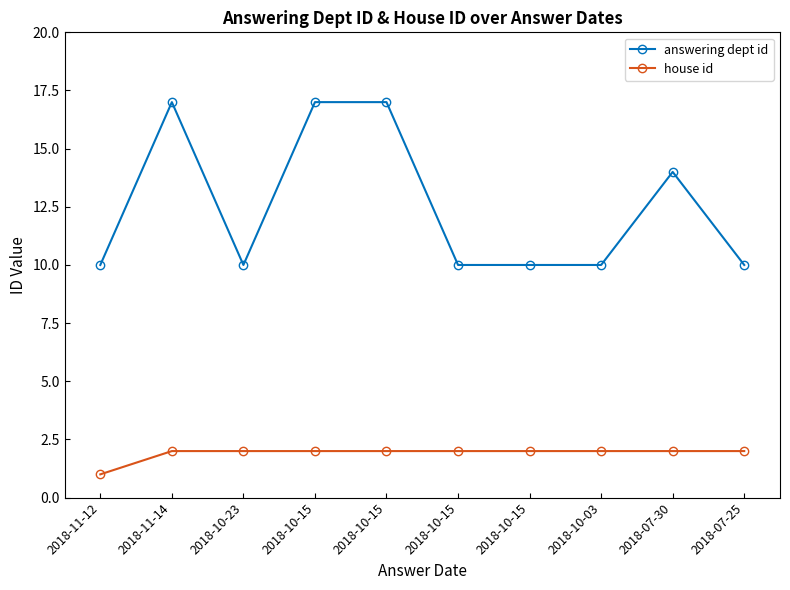

True or false: house id has a value of 3 at 2018-10-15.

False